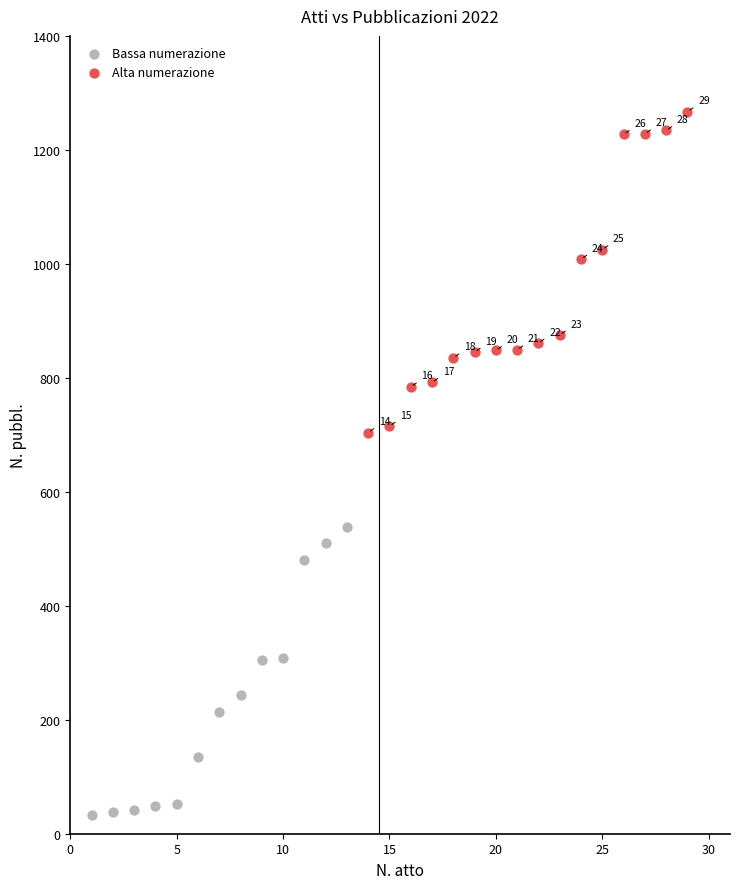

What are all the series names shown in the legend?

Bassa numerazione, Alta numerazione